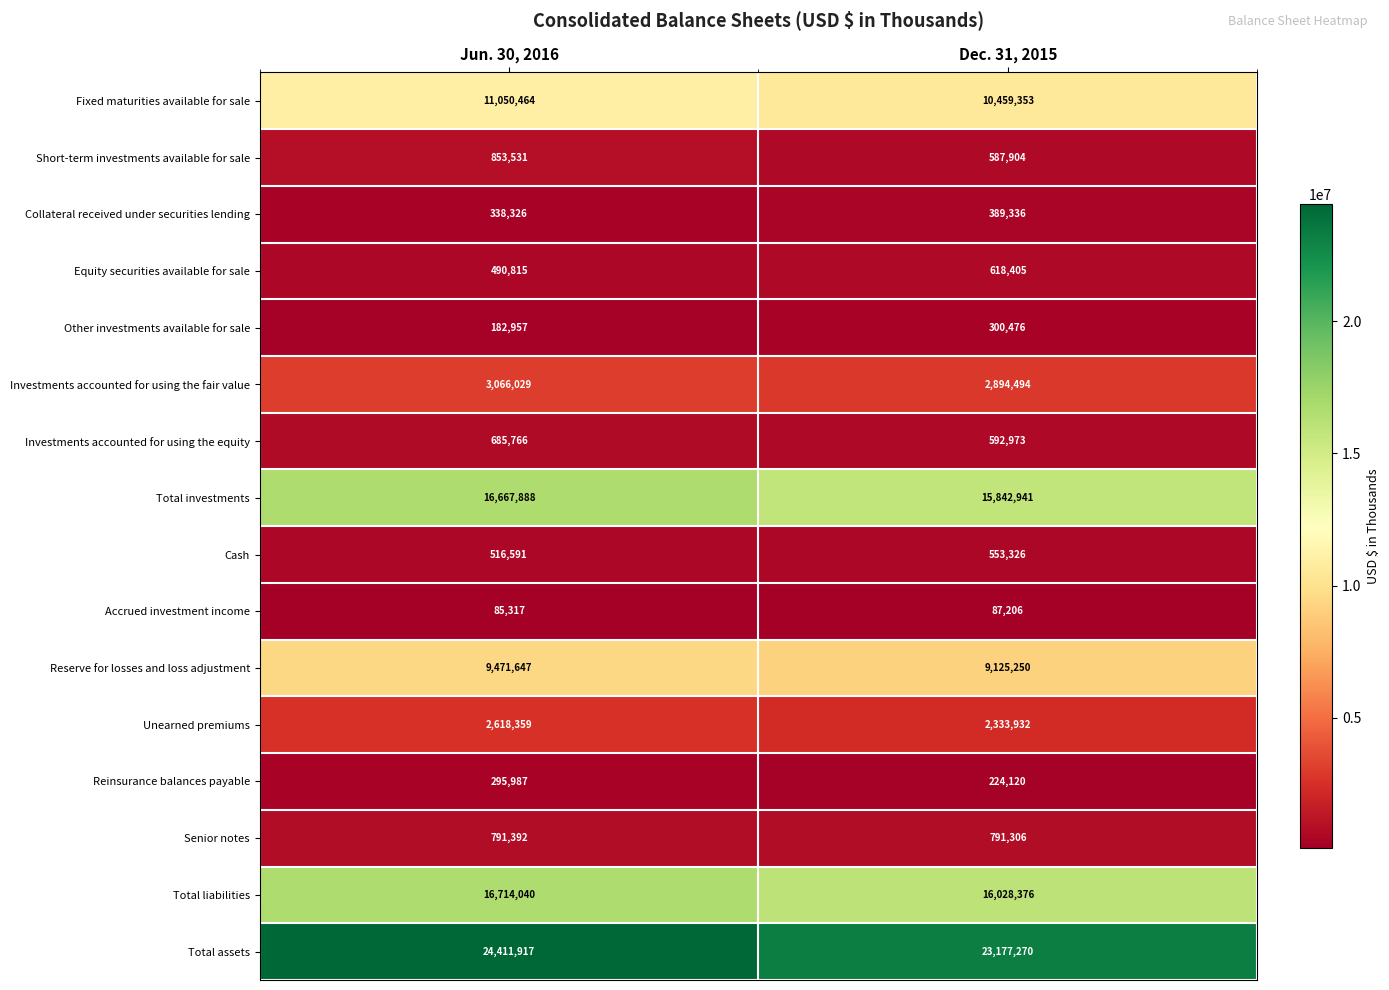

True or false: Reinsurance balances payable has a value of 224120 at Dec. 31, 2015.

True